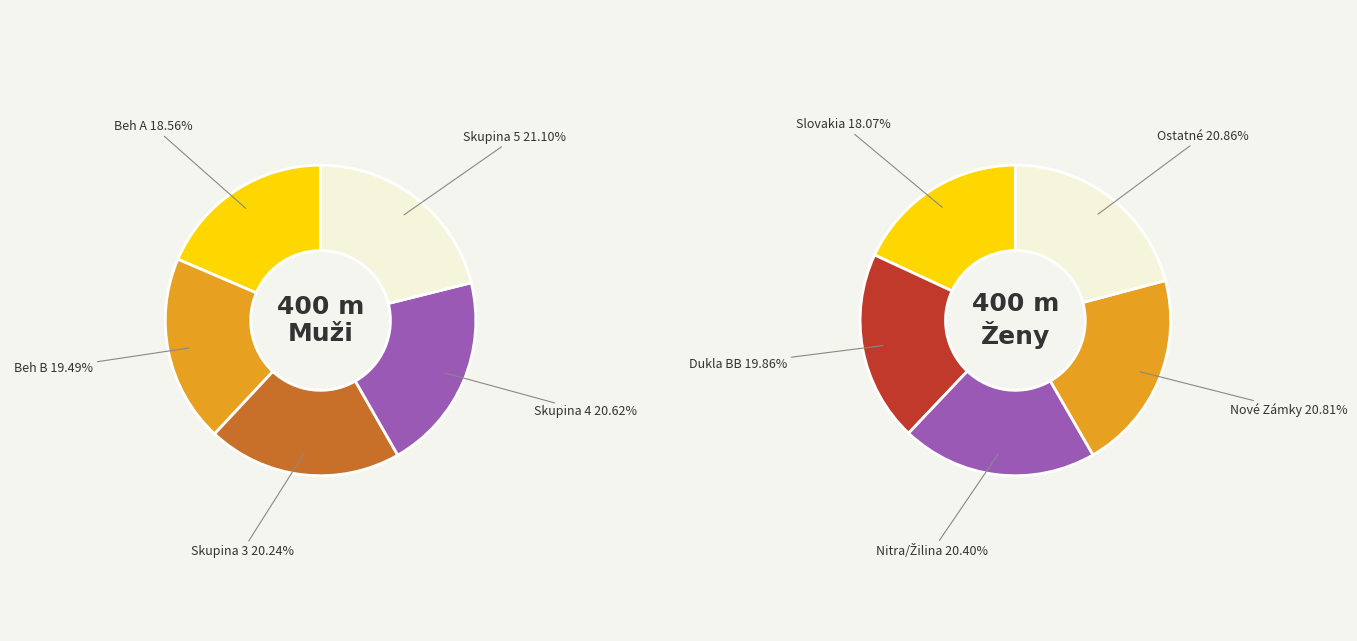

True or false: 8 accounts for 24% of the total.

False